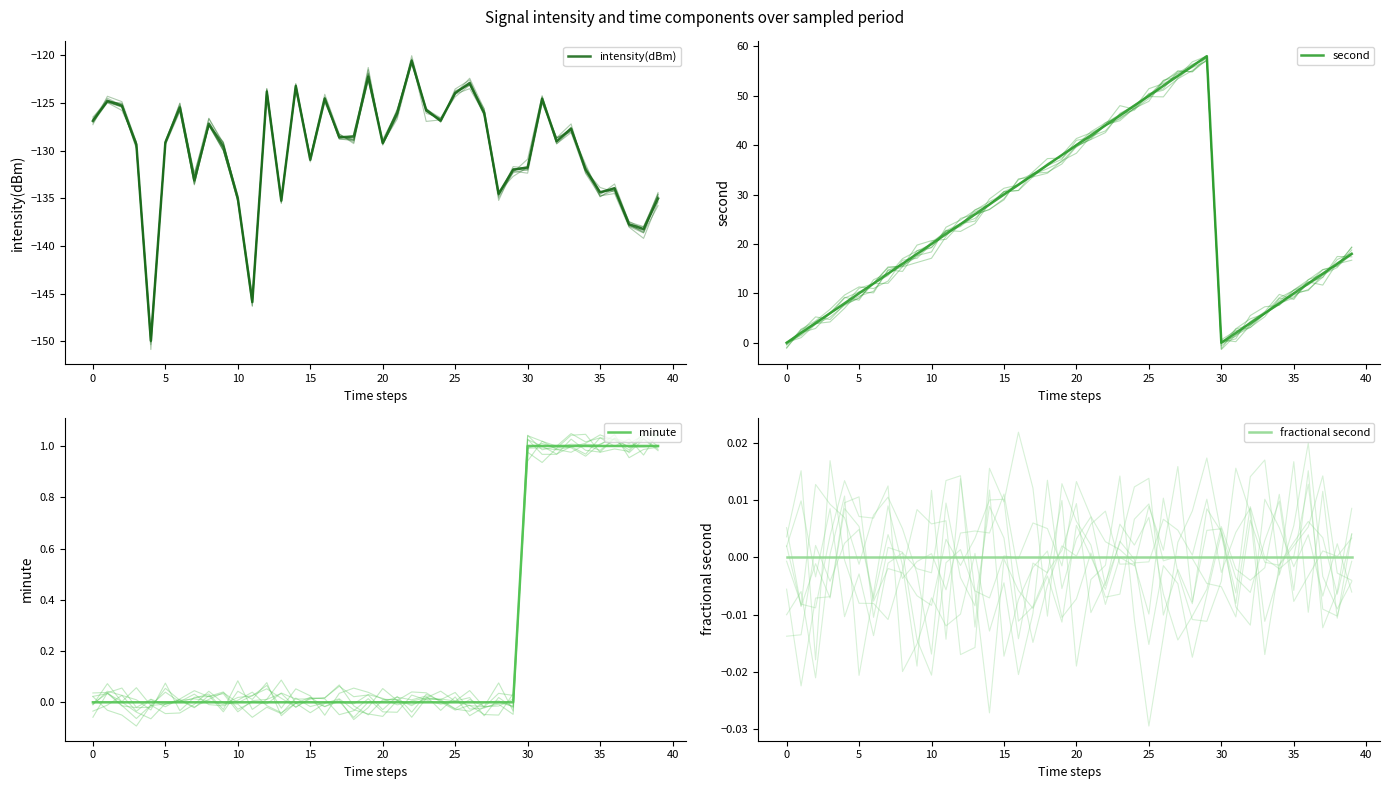

How many data points in second are above 20?

19